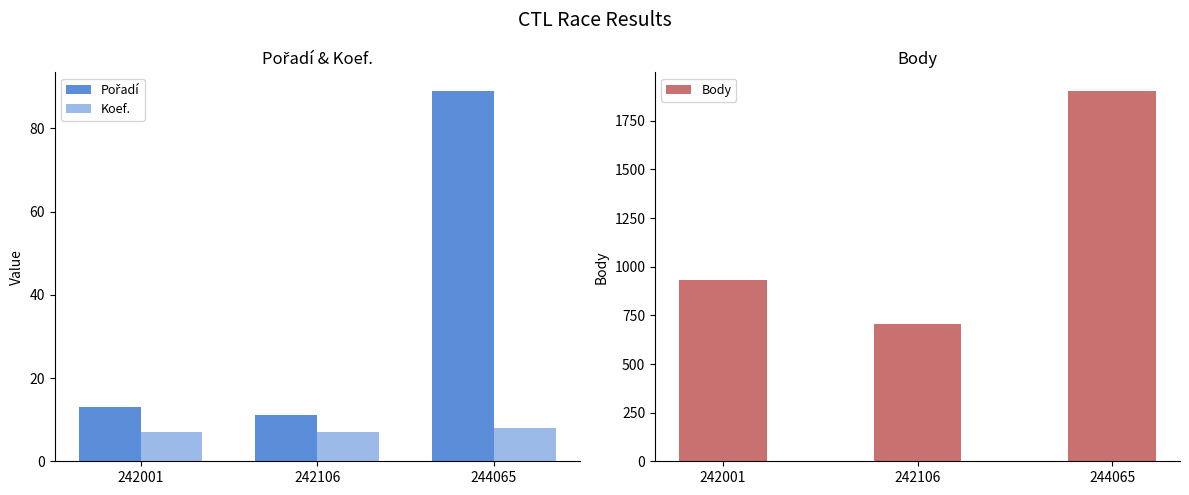

Which series changed the most between 242001 and 242106?

Body